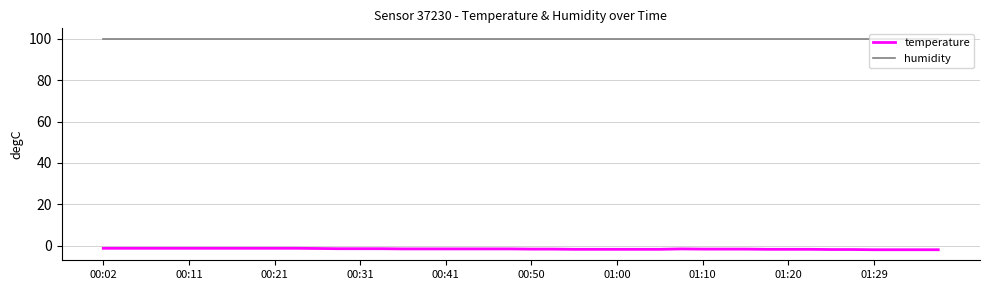

Which series has the largest range (max minus min)?

temperature